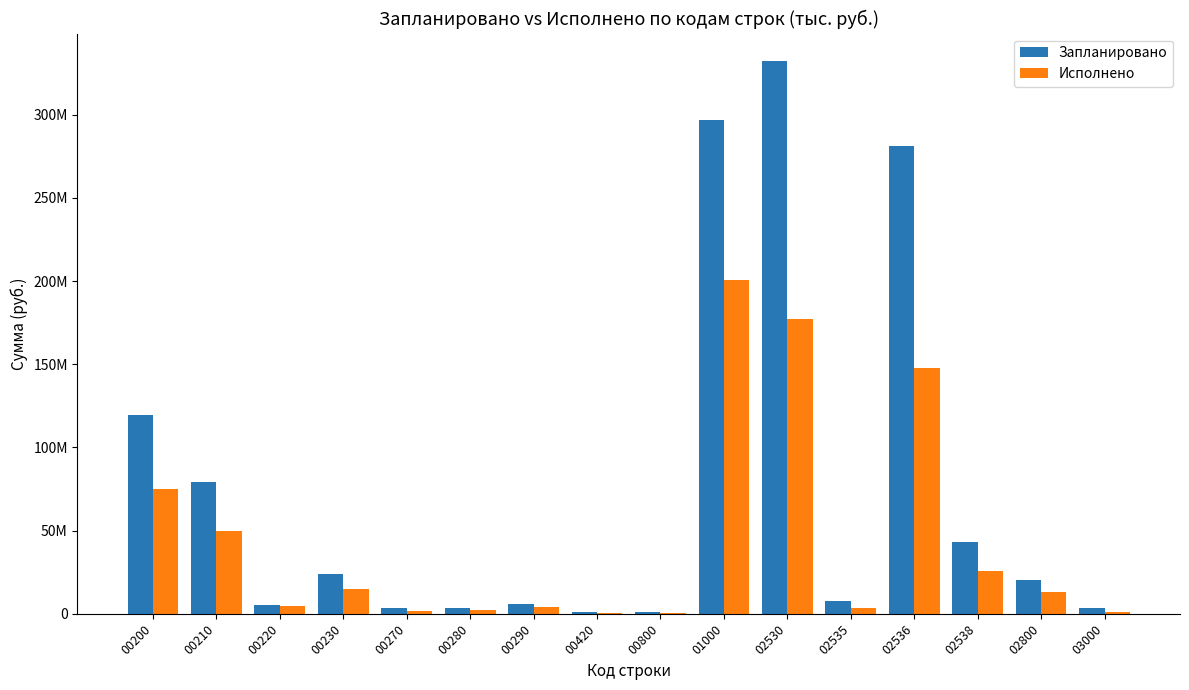

Reading left to right, extract all data points from this chart.

Запланировано: 119543886.7	79315443.4	5266761.2	24022057.2	3479500.0	3238596.0	6128100.0	1311433.3	1312800.0	297108200.0	332165792.2	7788727.7	281346197.8	43030866.8	20139385.4	3716636.5
Исполнено: 75304817.3	49810233.7	4567792.6	14636767.1	1631132.0	2163041.8	3850279.3	437200.0	624939.2	200497195.0	177349960.9	3468431.9	147985643.7	25895885.4	12874060.6	1343454.1